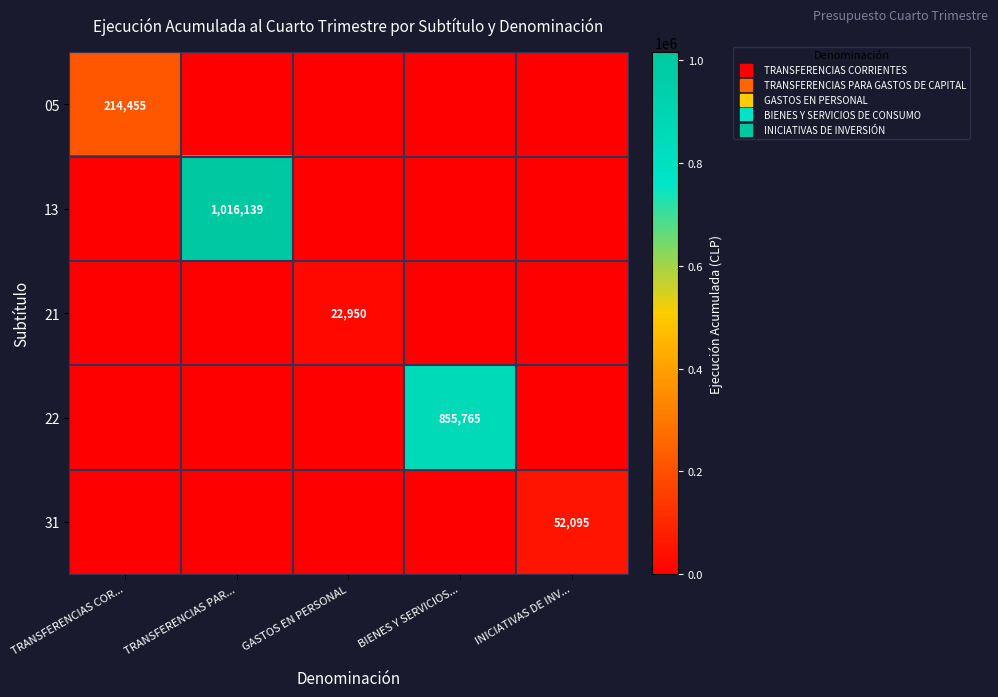

What is the average value of the 13 series?

203228